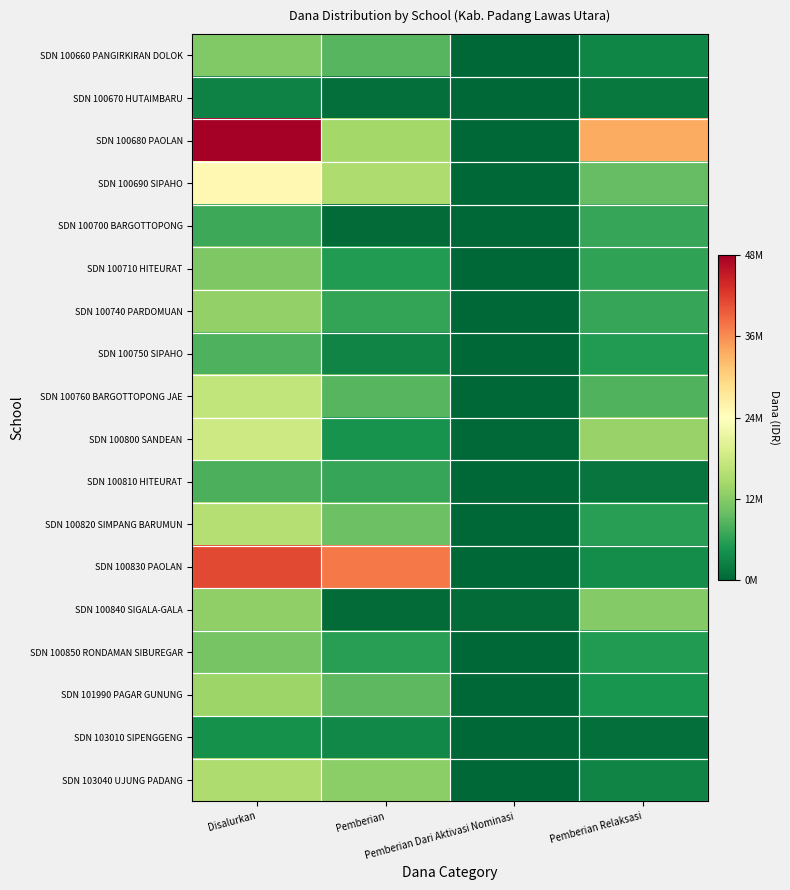

Reading right to left, extract all data points from this chart.

SDN 100660 PANGIRKIRAN DOLOK: Pemberian Relaksasi=3150000	Pemberian Dari Aktivasi Nominasi=0	Pemberian=8775000	Disalurkan=11925000
SDN 100670 HUTAIMBARU: Pemberian Relaksasi=1800000	Pemberian Dari Aktivasi Nominasi=0	Pemberian=900000	Disalurkan=2700000
SDN 100680 PAOLAN: Pemberian Relaksasi=34200000	Pemberian Dari Aktivasi Nominasi=0	Pemberian=14625000	Disalurkan=48825000
SDN 100690 SIPAHO: Pemberian Relaksasi=9900000	Pemberian Dari Aktivasi Nominasi=0	Pemberian=15525000	Disalurkan=25425000
SDN 100700 BARGOTTOPONG: Pemberian Relaksasi=6750000	Pemberian Dari Aktivasi Nominasi=0	Pemberian=450000	Disalurkan=7200000
SDN 100710 HITEURAT: Pemberian Relaksasi=6300000	Pemberian Dari Aktivasi Nominasi=0	Pemberian=5400000	Disalurkan=11700000
SDN 100740 PARDOMUAN: Pemberian Relaksasi=6750000	Pemberian Dari Aktivasi Nominasi=0	Pemberian=6525000	Disalurkan=13275000
SDN 100750 SIPAHO: Pemberian Relaksasi=5400000	Pemberian Dari Aktivasi Nominasi=0	Pemberian=2925000	Disalurkan=8325000
SDN 100760 BARGOTTOPONG JAE: Pemberian Relaksasi=8550000	Pemberian Dari Aktivasi Nominasi=0	Pemberian=8775000	Disalurkan=17325000
SDN 100800 SANDEAN: Pemberian Relaksasi=13725000	Pemberian Dari Aktivasi Nominasi=225000	Pemberian=4500000	Disalurkan=18450000
SDN 100810 HITEURAT: Pemberian Relaksasi=1350000	Pemberian Dari Aktivasi Nominasi=0	Pemberian=6750000	Disalurkan=8100000
SDN 100820 SIMPANG BARUMUN: Pemberian Relaksasi=5850000	Pemberian Dari Aktivasi Nominasi=0	Pemberian=10350000	Disalurkan=16200000
SDN 100830 PAOLAN: Pemberian Relaksasi=3825000	Pemberian Dari Aktivasi Nominasi=0	Pemberian=38025000	Disalurkan=41850000
SDN 100840 SIGALA-GALA: Pemberian Relaksasi=12150000	Pemberian Dari Aktivasi Nominasi=450000	Pemberian=450000	Disalurkan=13050000
SDN 100850 RONDAMAN SIBUREGAR: Pemberian Relaksasi=5400000	Pemberian Dari Aktivasi Nominasi=0	Pemberian=5850000	Disalurkan=11250000
SDN 101990 PAGAR GUNUNG: Pemberian Relaksasi=4725000	Pemberian Dari Aktivasi Nominasi=0	Pemberian=9225000	Disalurkan=13950000
SDN 103010 SIPENGGENG: Pemberian Relaksasi=900000	Pemberian Dari Aktivasi Nominasi=0	Pemberian=3375000	Disalurkan=4275000
SDN 103040 UJUNG PADANG: Pemberian Relaksasi=2925000	Pemberian Dari Aktivasi Nominasi=0	Pemberian=12600000	Disalurkan=15525000